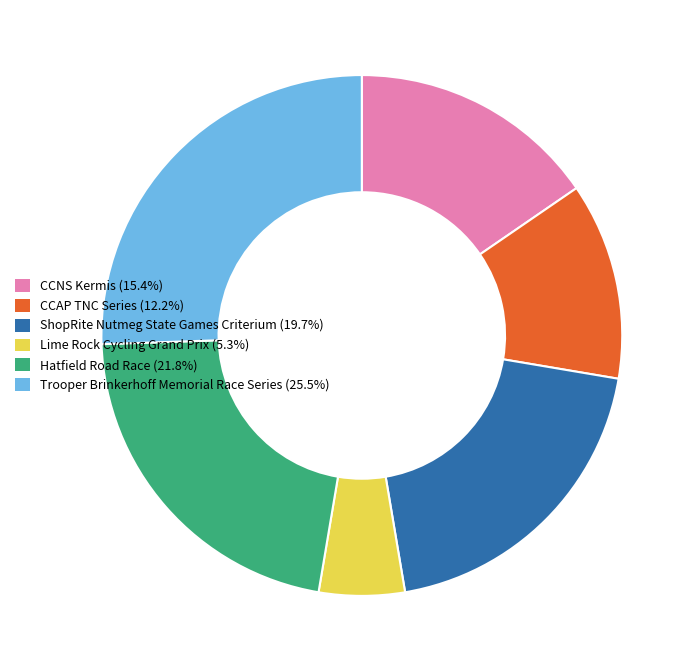

Which category has the biggest portion of the pie?

Trooper Brinkerhoff Memorial Race Series